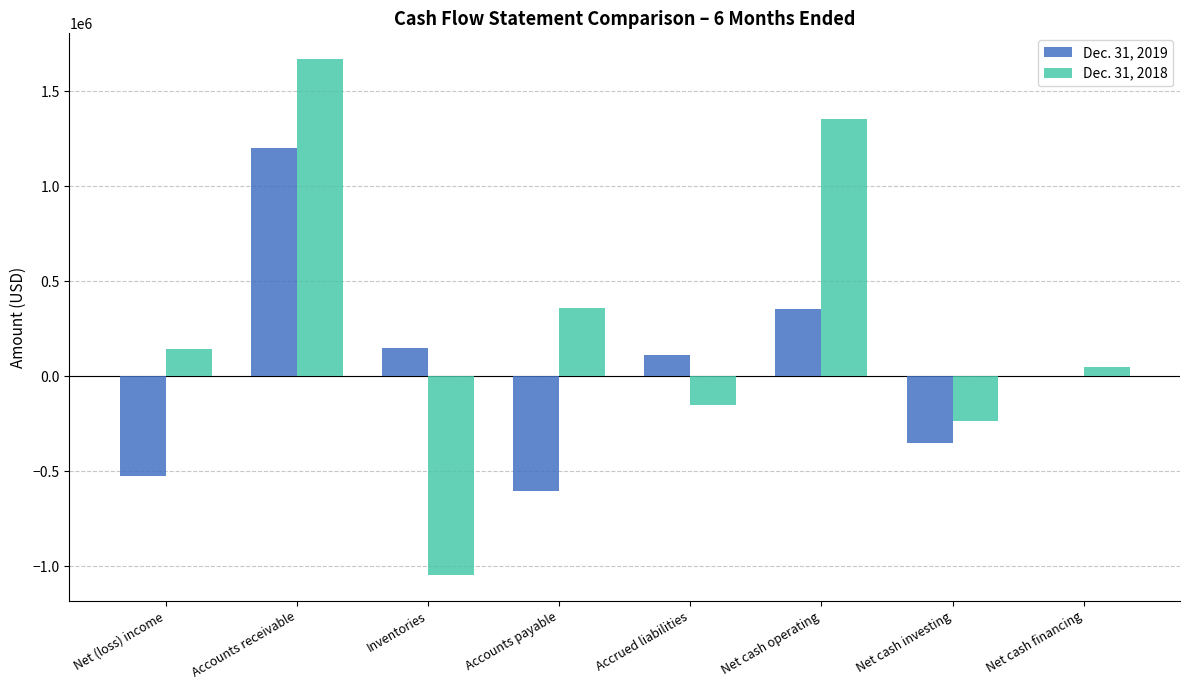

What is the sum of all Dec. 31, 2018 values?

2141483